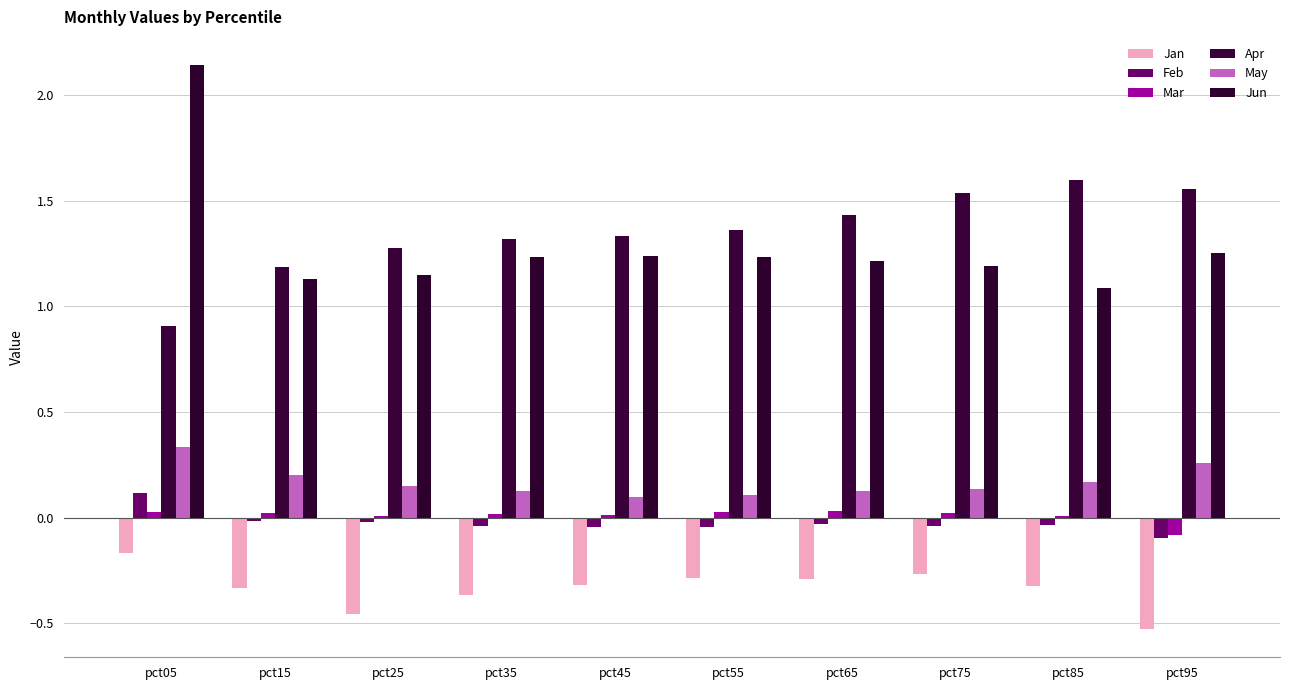

How many distinct data groups are displayed?

6